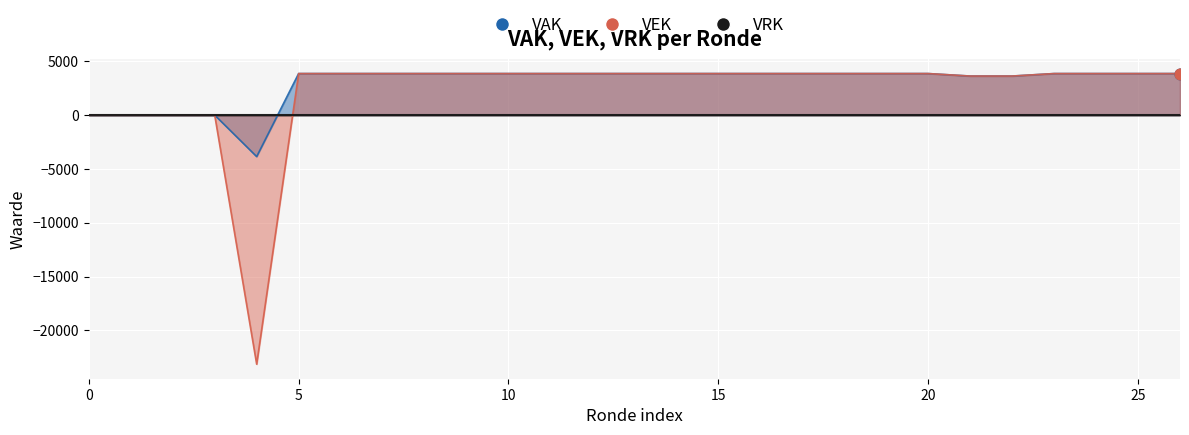

Is the value of VEK at 2019 1ste aanpassing goedgekeurd greater than the value of VAK at 2020 1ste aanpassing goedgekeurd?

No